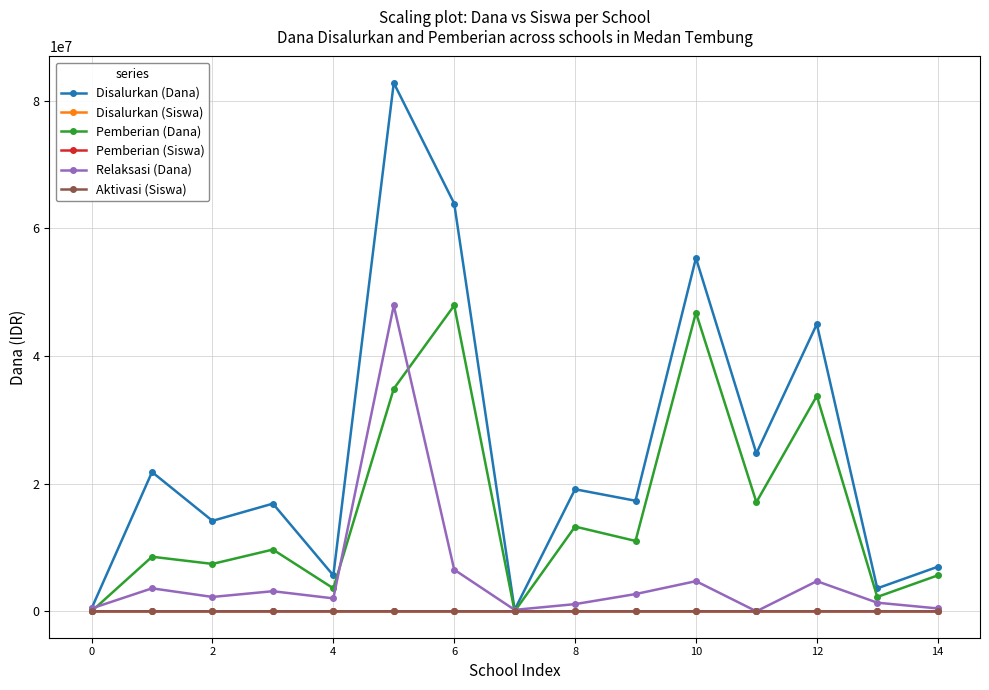

Which series has the largest total across all categories?

Disalurkan (Dana)